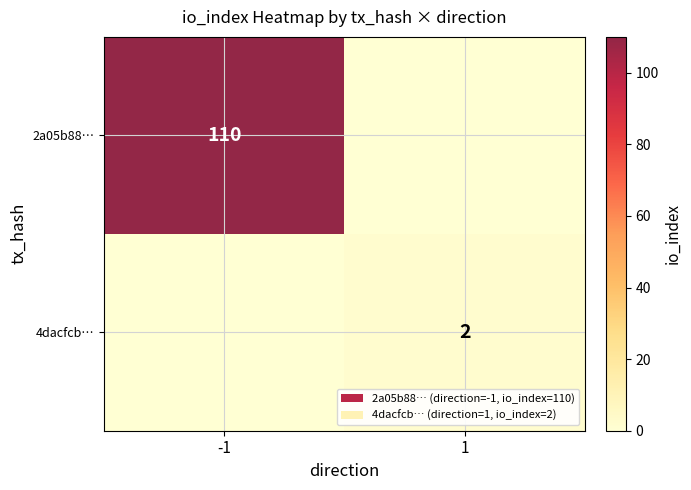

The value of 4dacfcb… at 1 is 3. True or false?

False